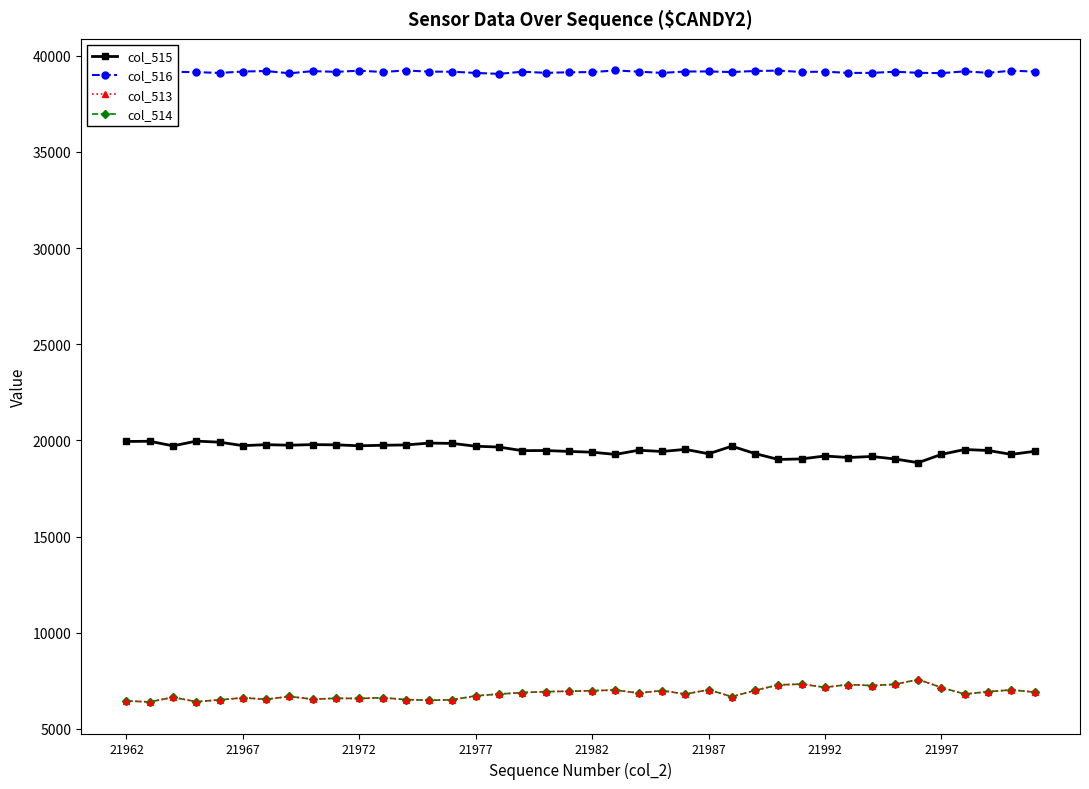

At how many categories does at least one series exceed 30186?

40